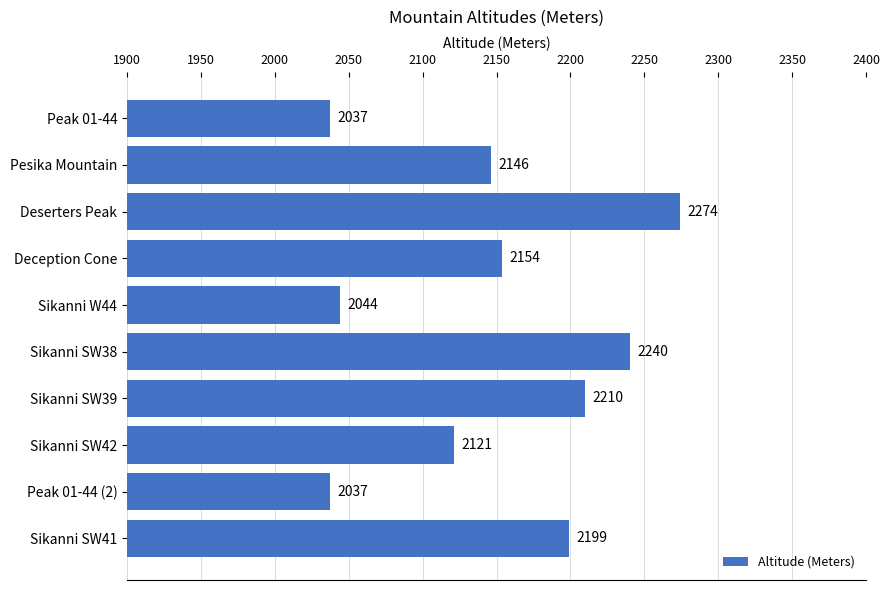

Reading bottom to top, transcribe all the data shown in this chart.

2199	2037	2121	2210	2240	2044	2154	2274	2146	2037